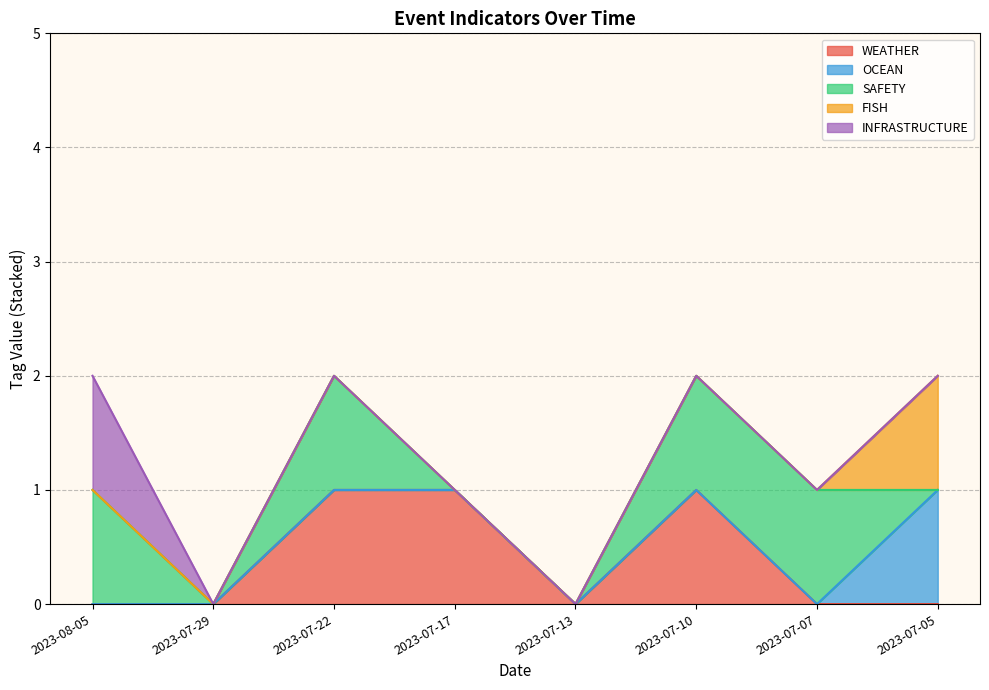

What position from the right is 2023-07-10?

3